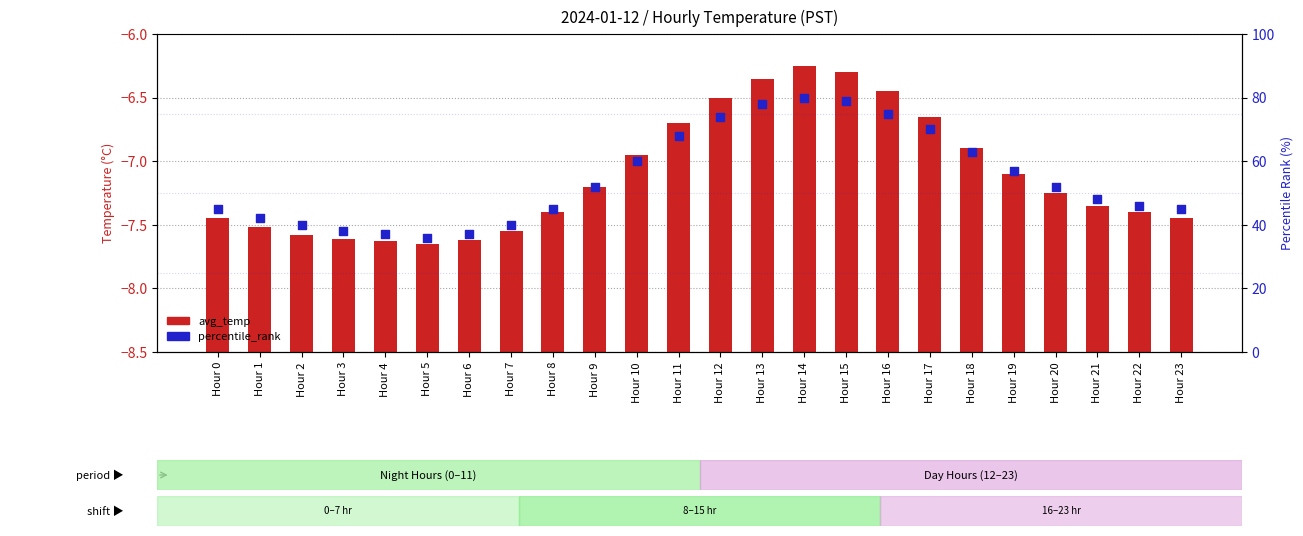

Which series reaches the minimum Y coordinate?

avg_temp